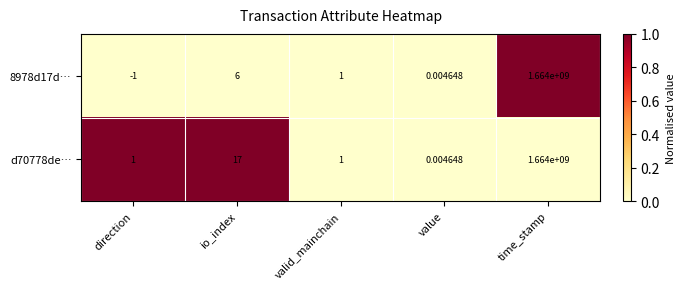

At how many categories does at least one series exceed 0?

5